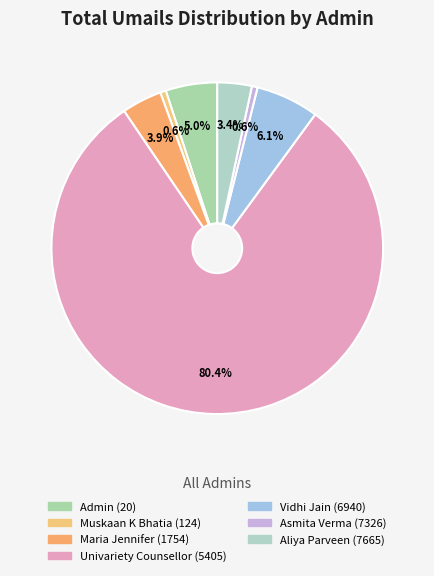

The Vidhi Jain (6940) slice represents 6% of the pie. True or false?

True